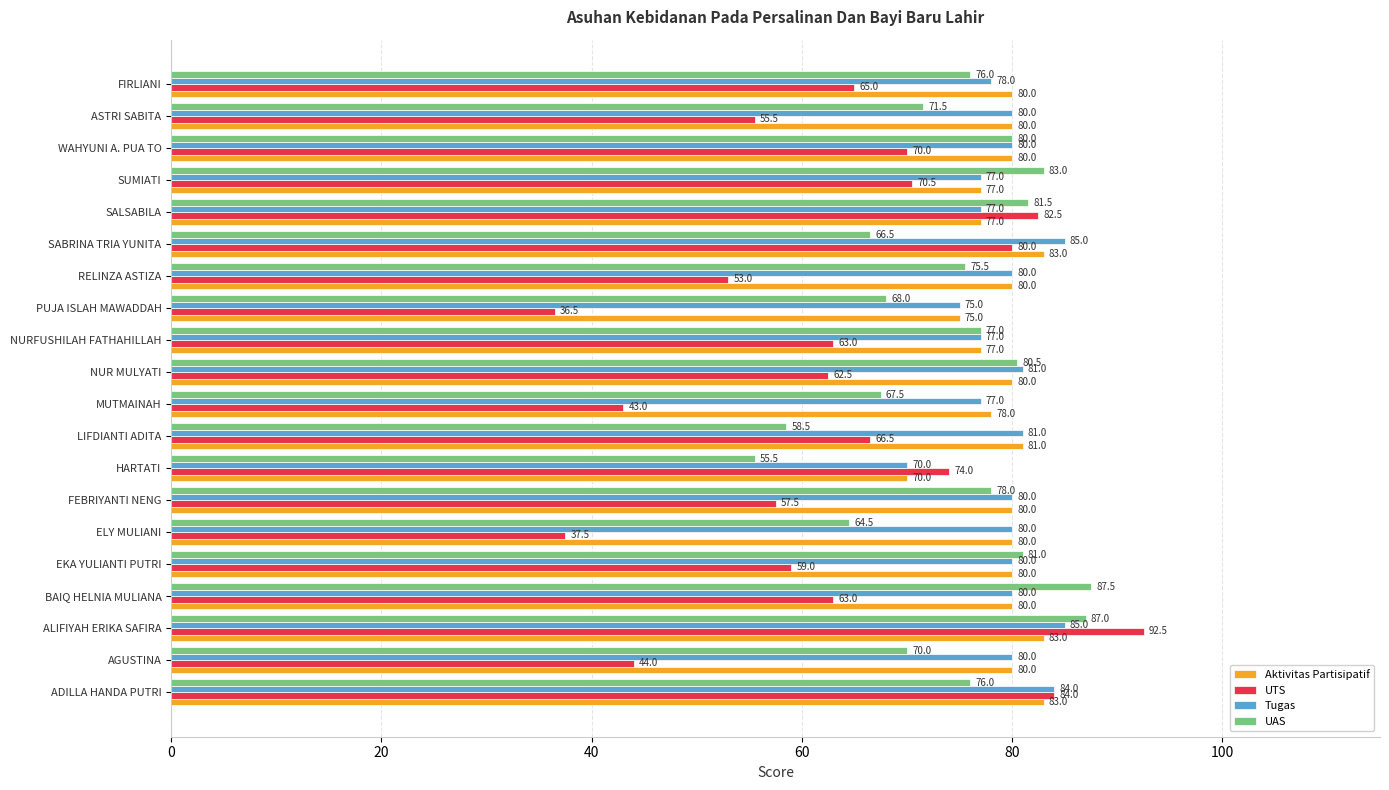

Is the value of UAS at FEBRIYANTI NENG greater than the value of Aktivitas Partisipatif at SUMIATI?

Yes